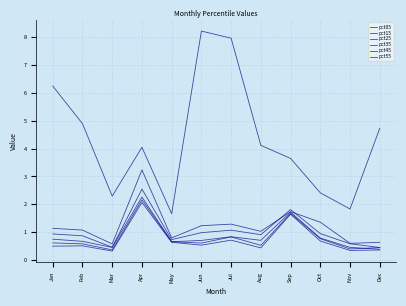

True or false: pct25 has a value of 0.3 at Jul.

False